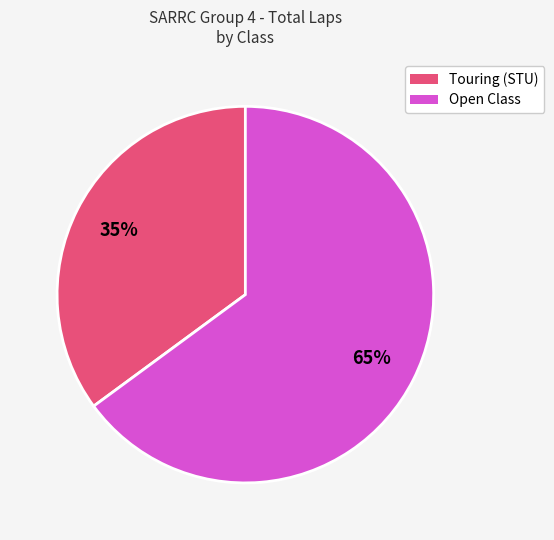

To the nearest percent, what is the average slice percentage?

50%